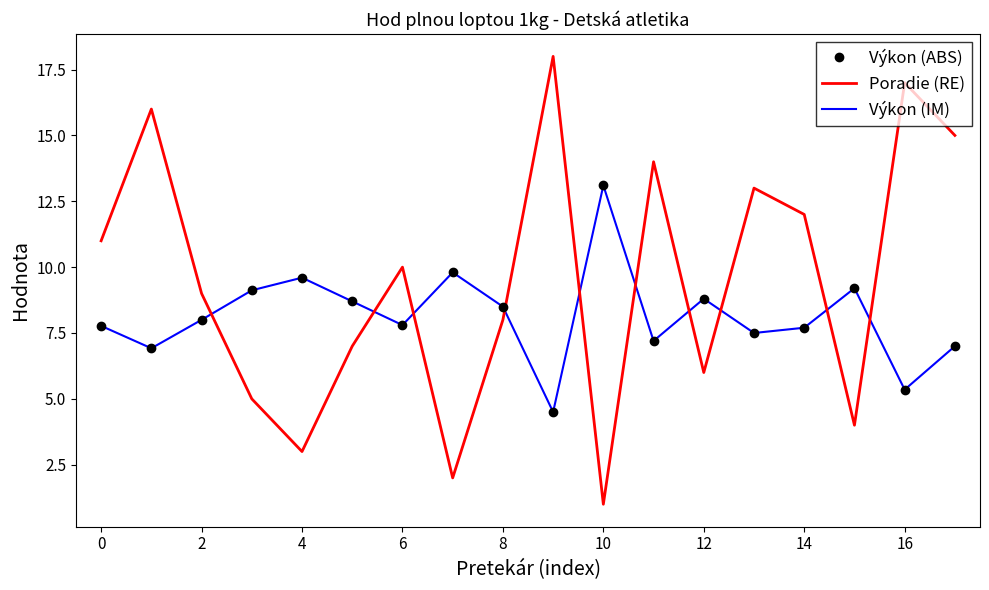

At which label is Poradie (RE) closest to 9?

2